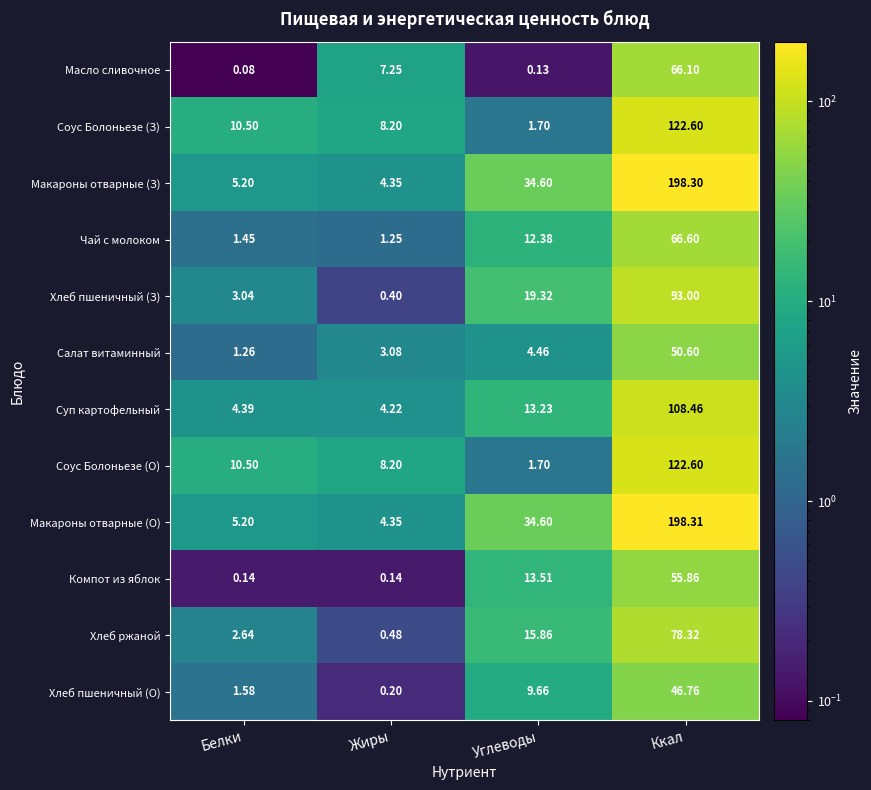

How many values in the Соус Болоньезе (З) series are below 10?

2